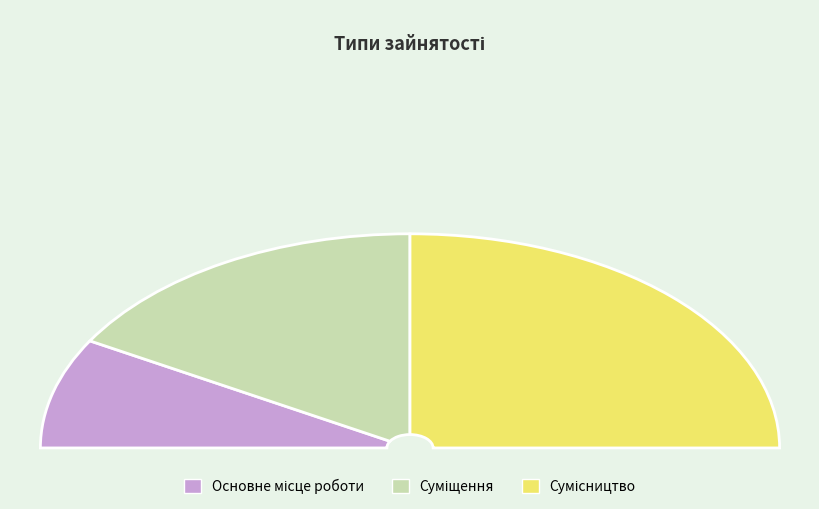

To the nearest percent, what is the average slice percentage?

33%